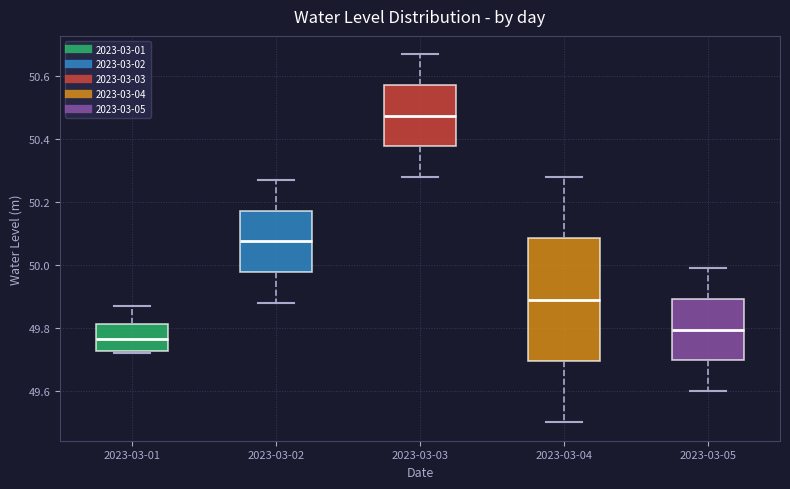

Reading left to right, transcribe this box plot: for each box, give where its median line is, the range the box spans, and where its two whiskers end, as read against the y-axis. The values are not printed on the chart, so give them approximately, as read against the axis.

2023-03-01: median 49.76, box 49.72 to 49.82, whiskers 49.72 (just below the box's lower edge) to 49.88
2023-03-02: median 50.08, box 49.98 to 50.18, whiskers 49.88 to 50.28
2023-03-03: median 50.48, box 50.38 to 50.58, whiskers 50.28 to 50.68
2023-03-04: median 49.90, box 49.70 to 50.08, whiskers 49.50 to 50.28
2023-03-05: median 49.80, box 49.70 to 49.90, whiskers 49.60 to 50.00